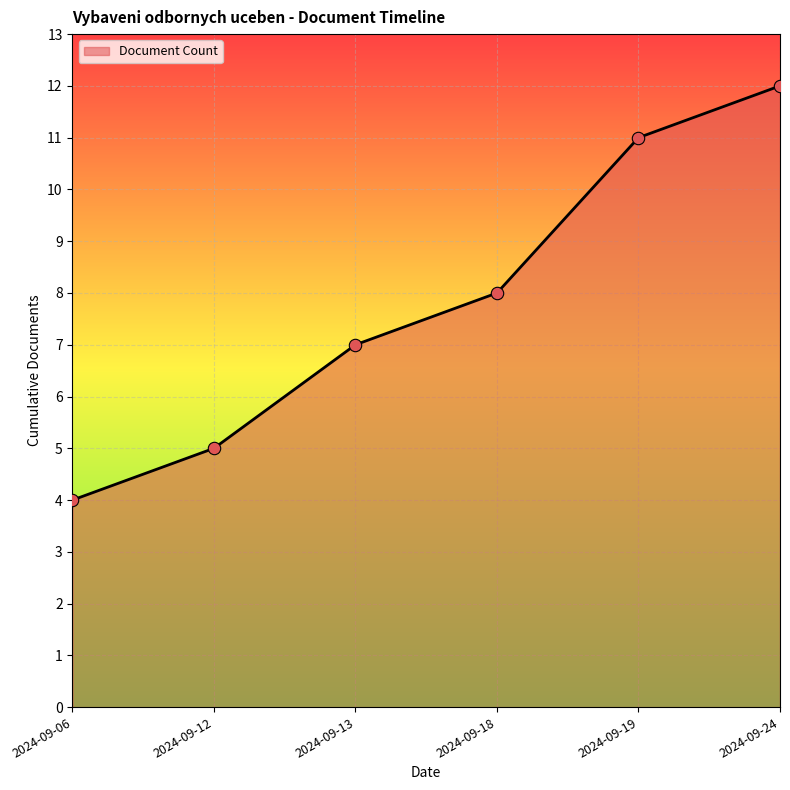

What is the change in value from 2024-09-06 to 2024-09-18?

+4